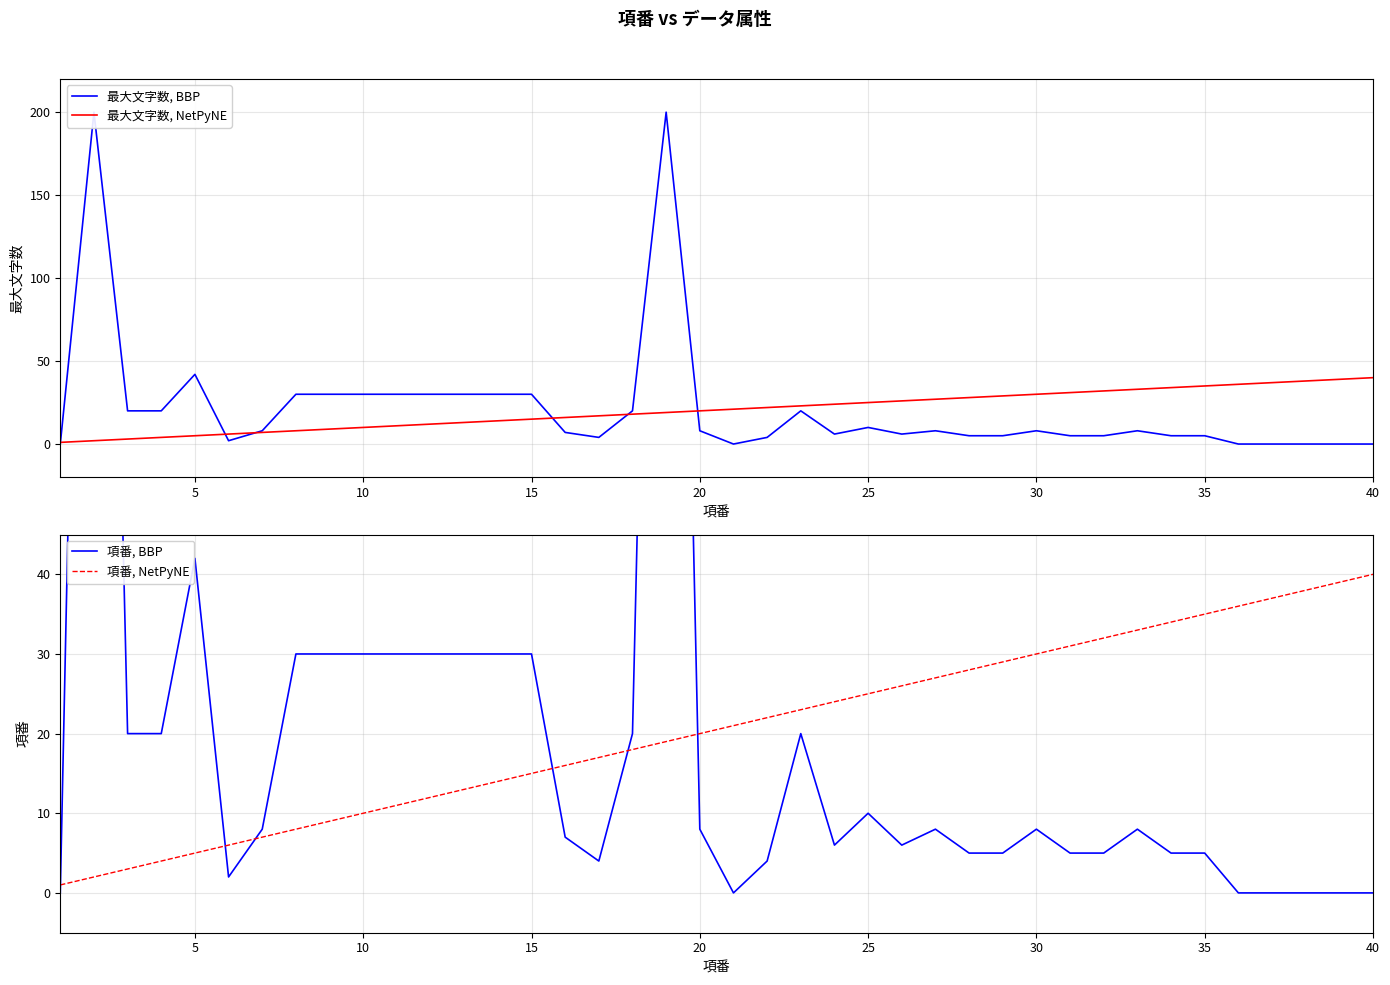

What is the maximum value for 項番, NetPyNE?

40